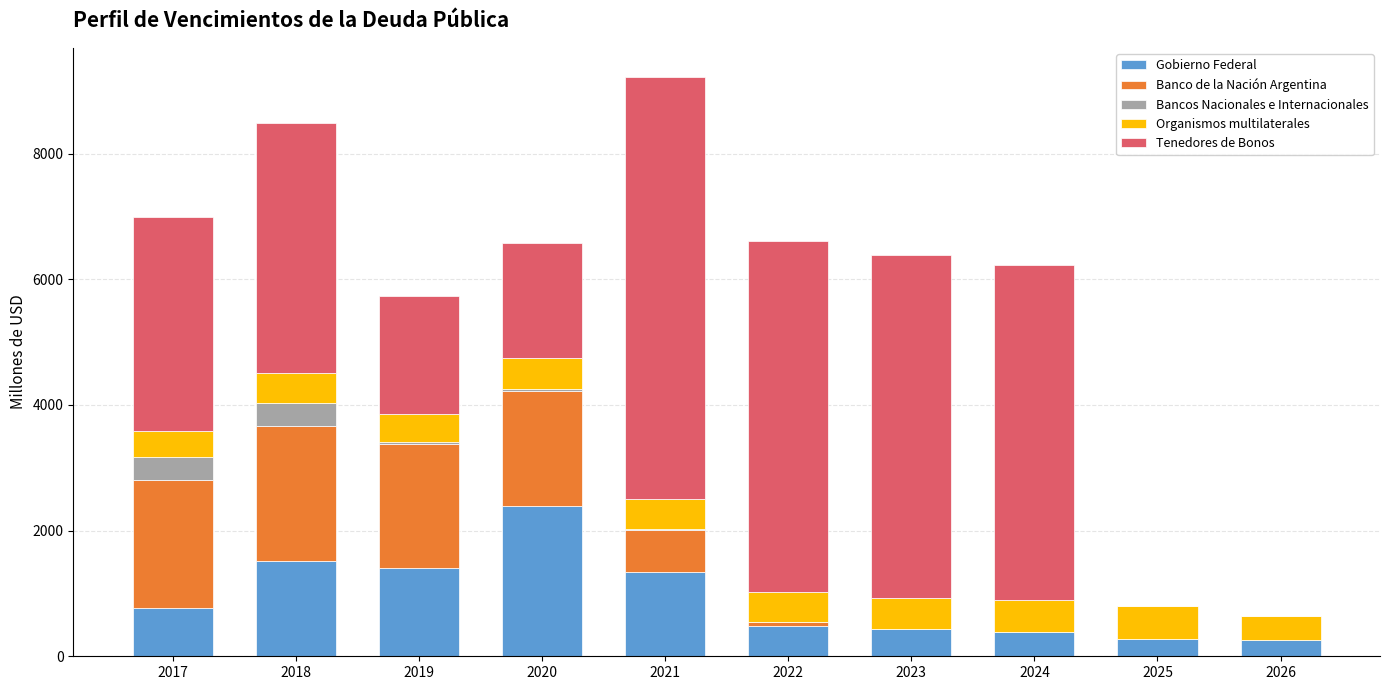

What is the highest value of the Gobierno Federal series?

2392.6